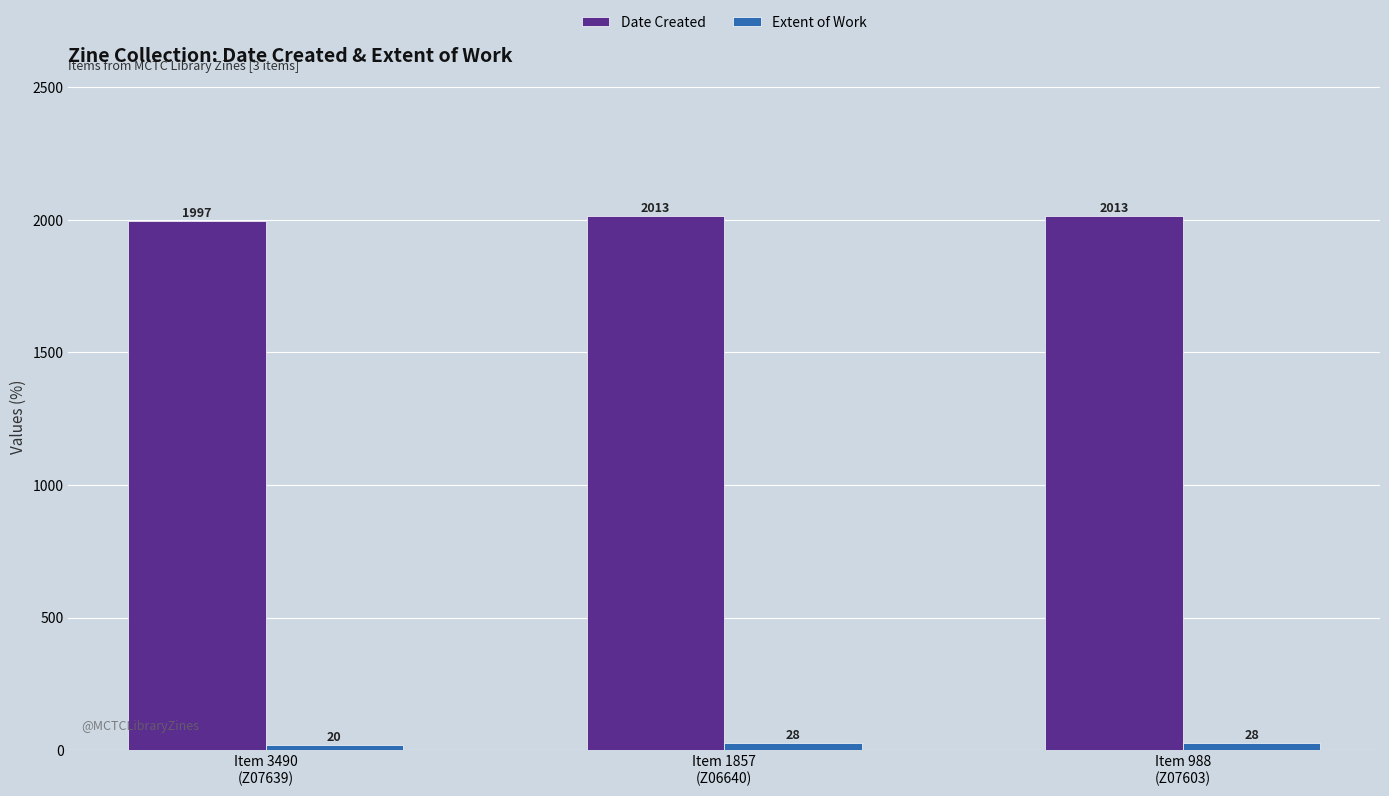

What position from the right is Item 1857
(Z06640)?

2